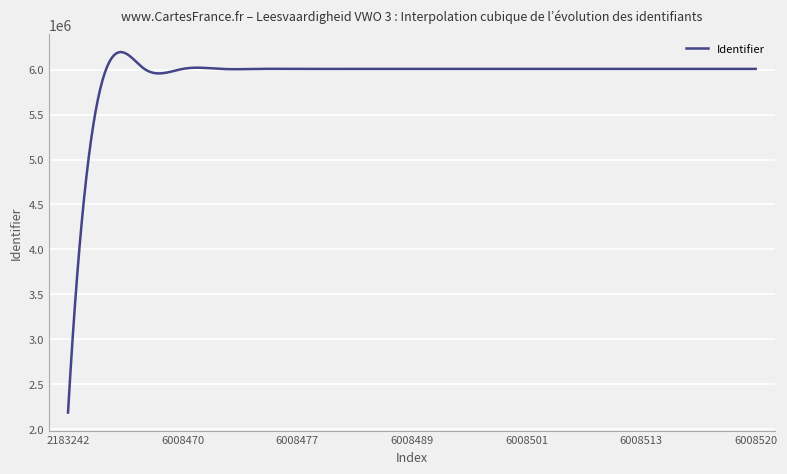

What is the minimum value shown in the chart?

2183242.0